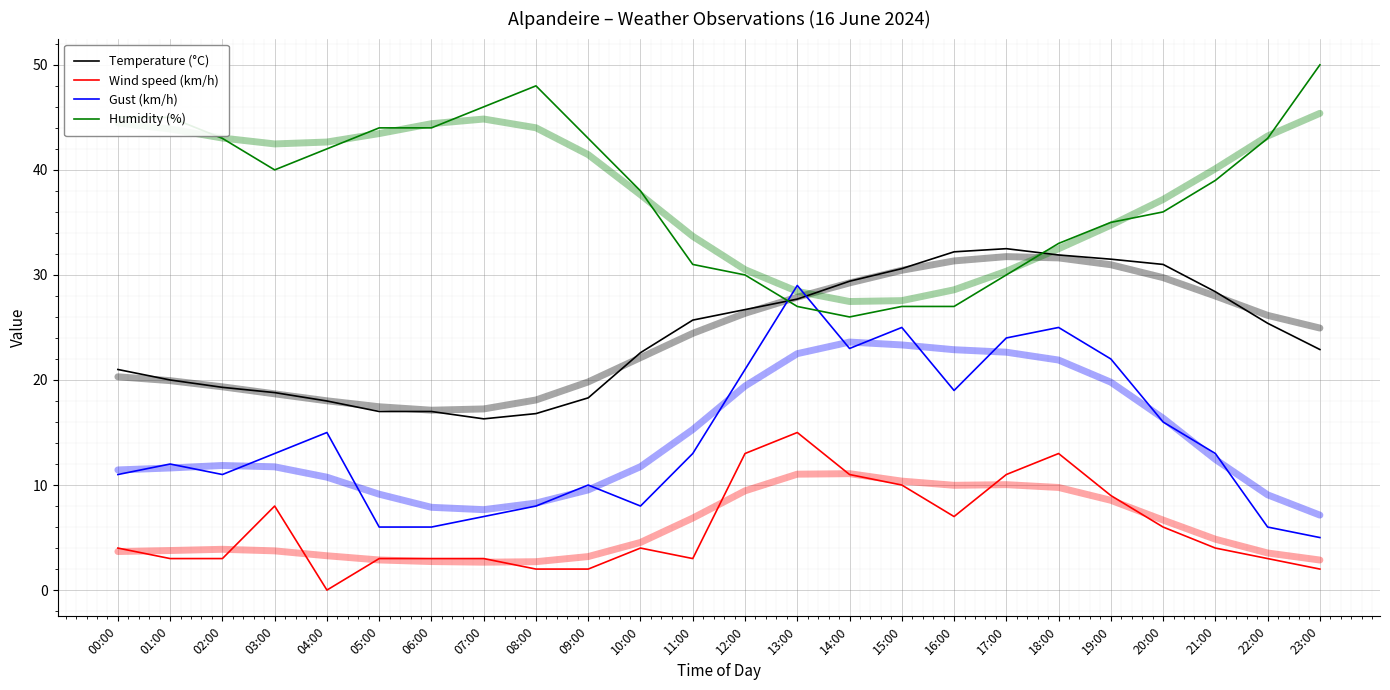

Is the value of Gust (km/h) at 20:00 greater than the value of Humidity (%) at 13:00?

No